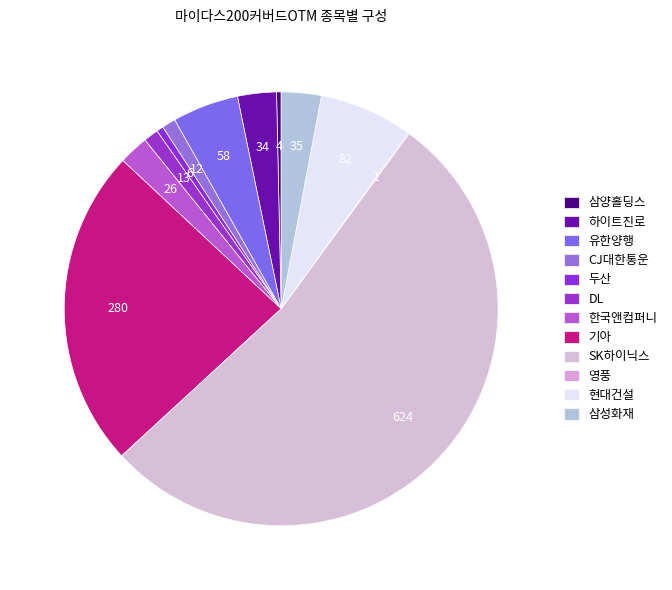

What percentage is the SK하이닉스 slice, to the nearest percent?

53%